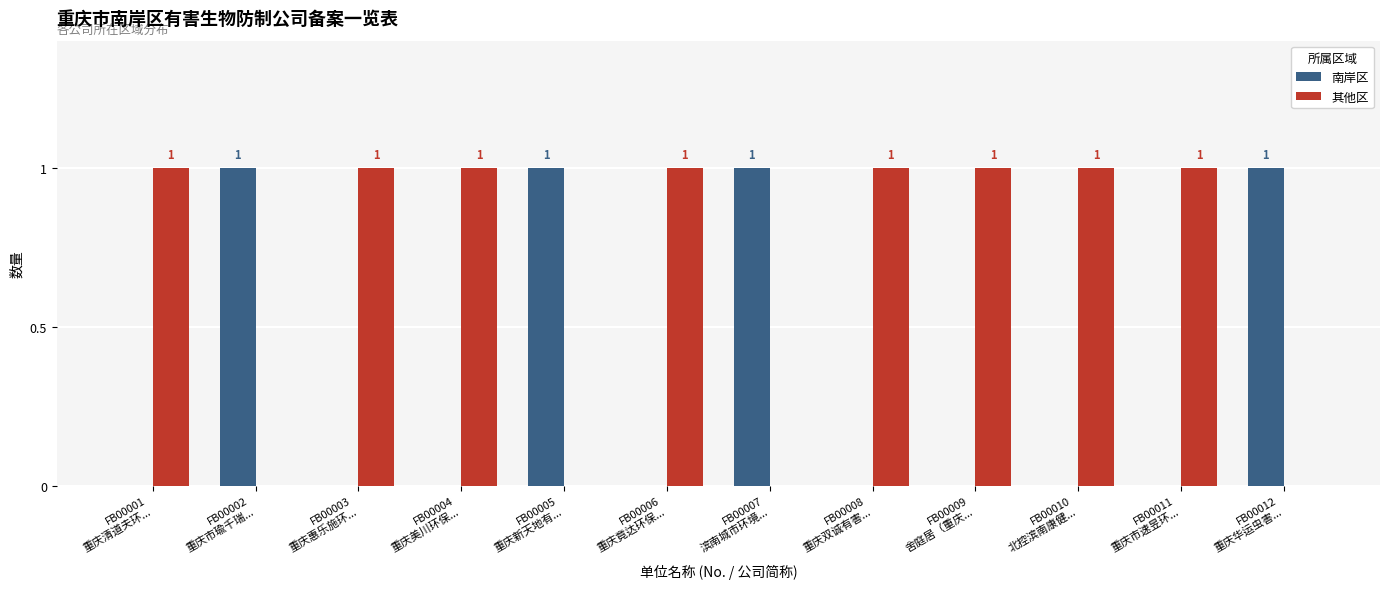

Is it true that 其他区 equals 1 at FB00011
重庆市速昱环...?

True